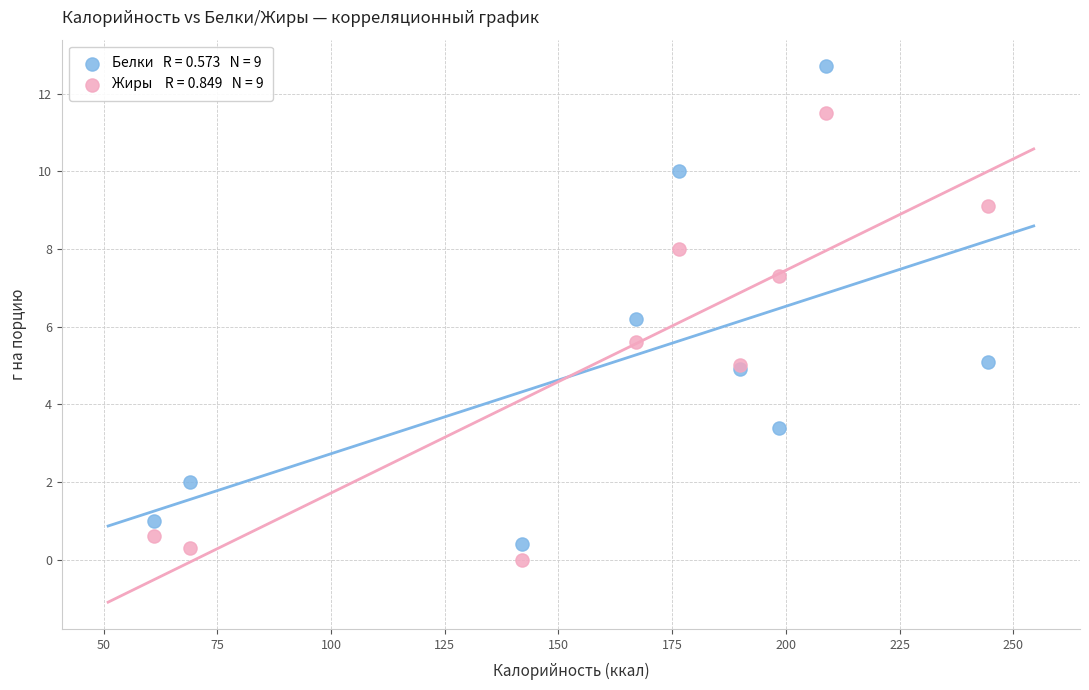

Across all series, what Y value is closest to 6?

6.2